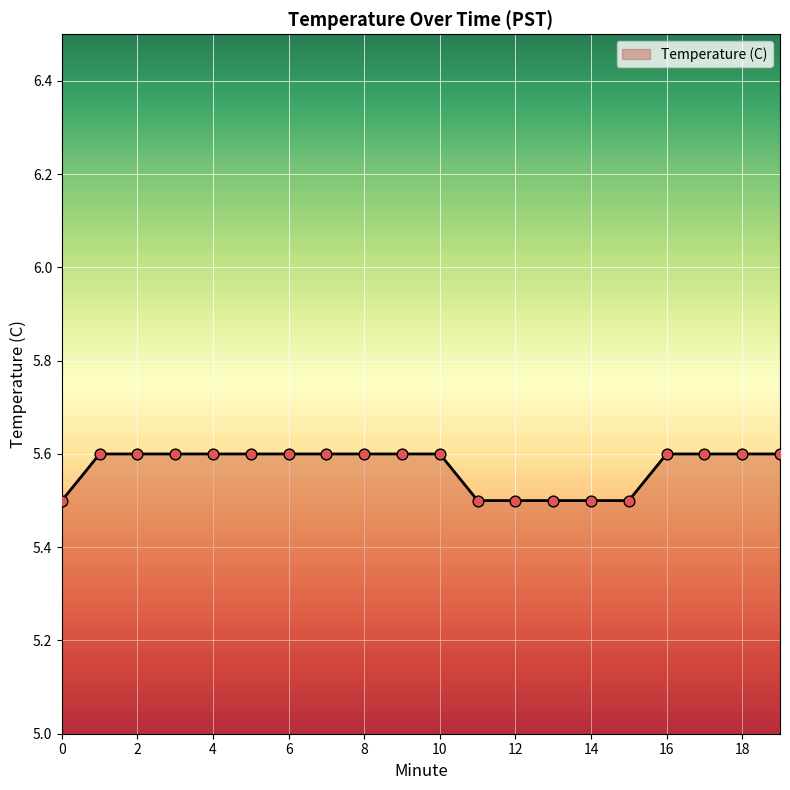

What is the minimum value shown in the chart?

5.5